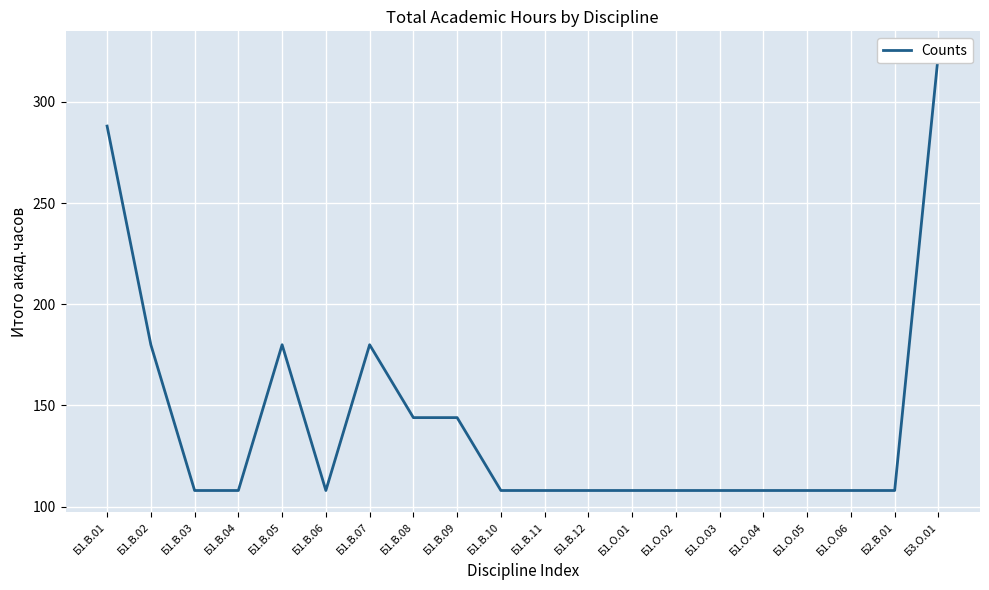

What is the greatest value displayed?

324